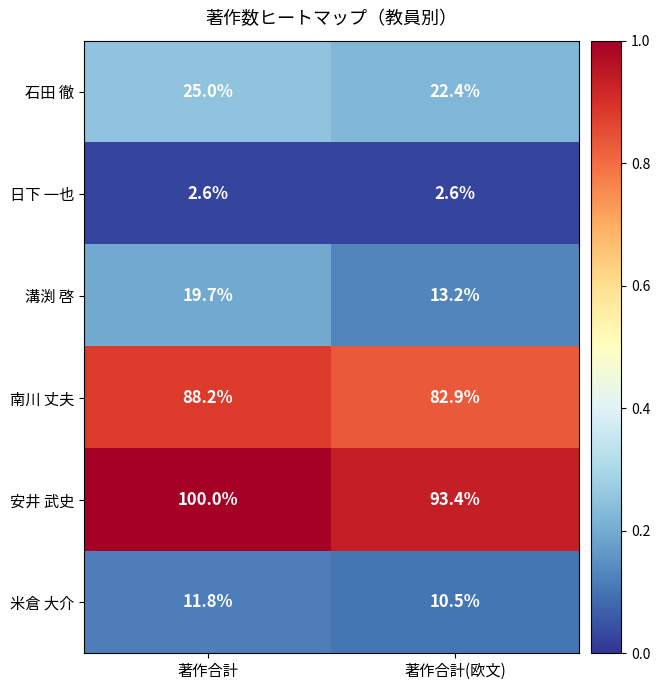

Which series changed the most between 著作合計 and 著作合計(欧文)?

安井 武史